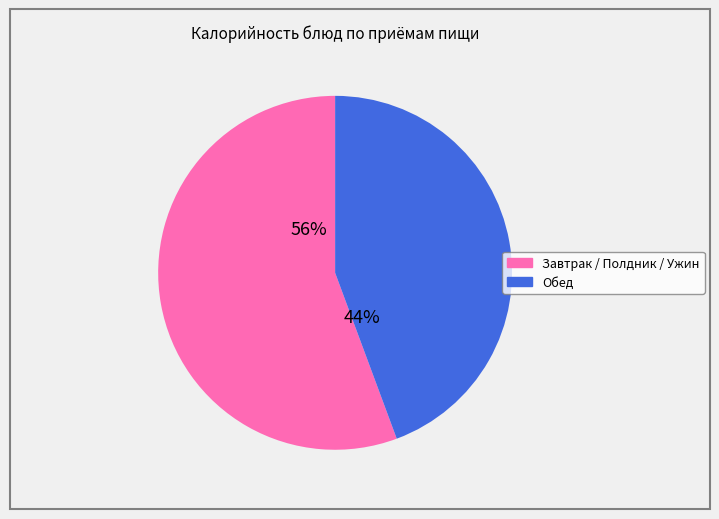

To the nearest percent, what is the average slice percentage?

50%